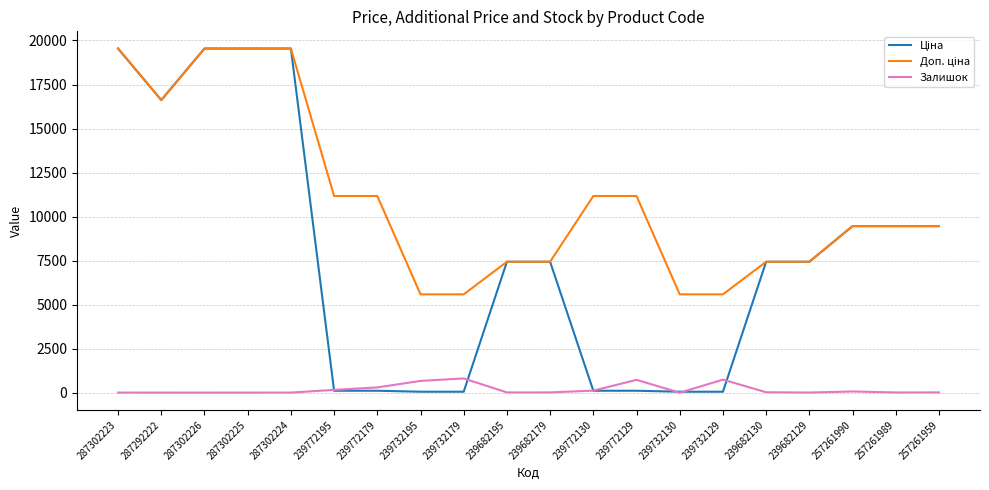

The Залишок series shows 26.0 at 239682130. True or false?

True